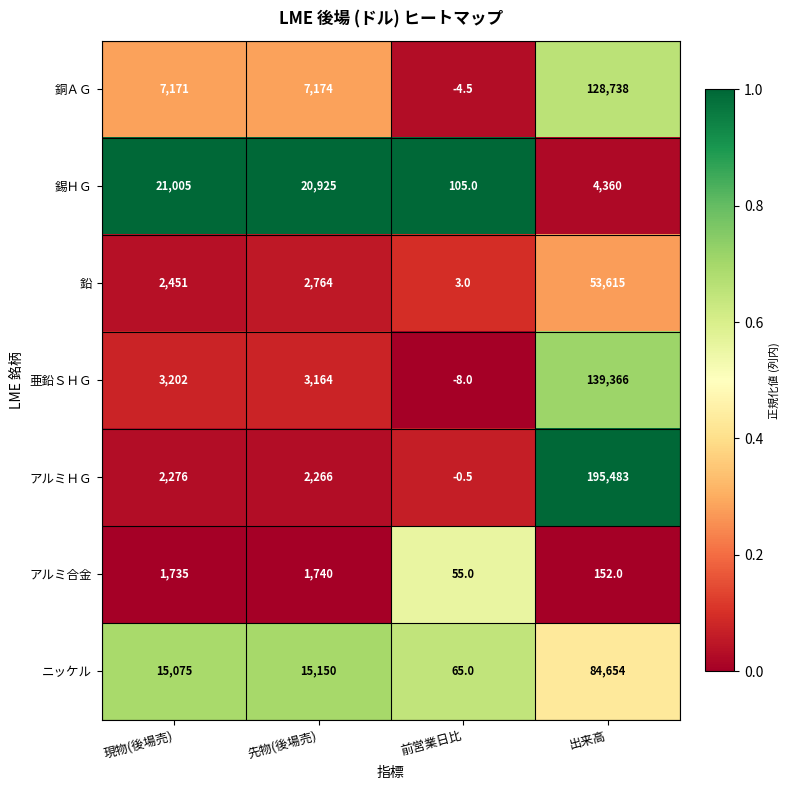

At how many categories does at least one series exceed 0?

4